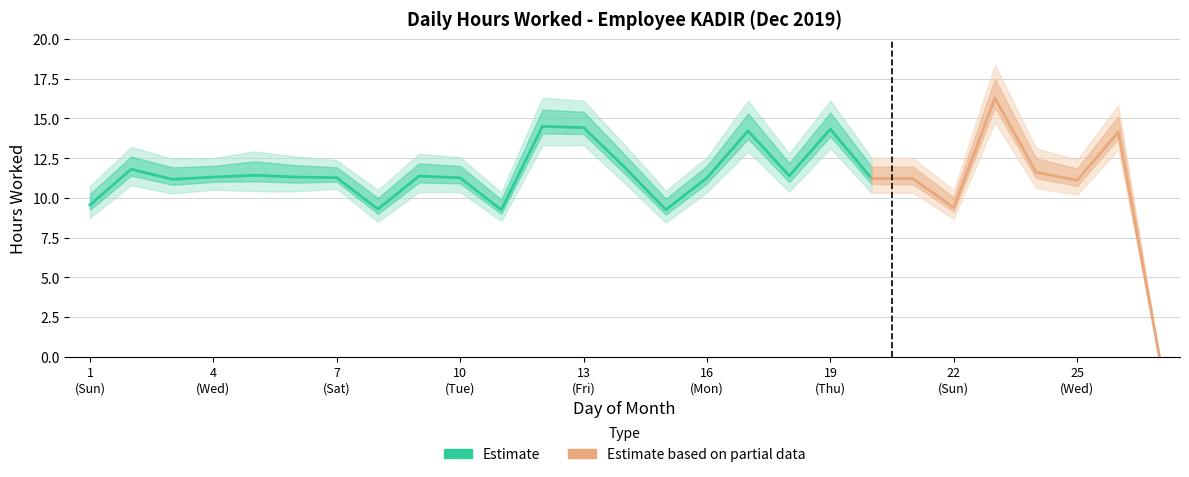

True or false: the data shows 4.7 at 4.

False